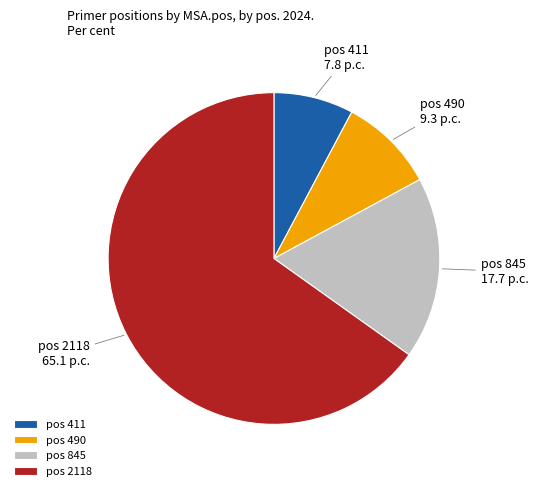

Is the sum of pos 845 and pos 411 greater than half?

No